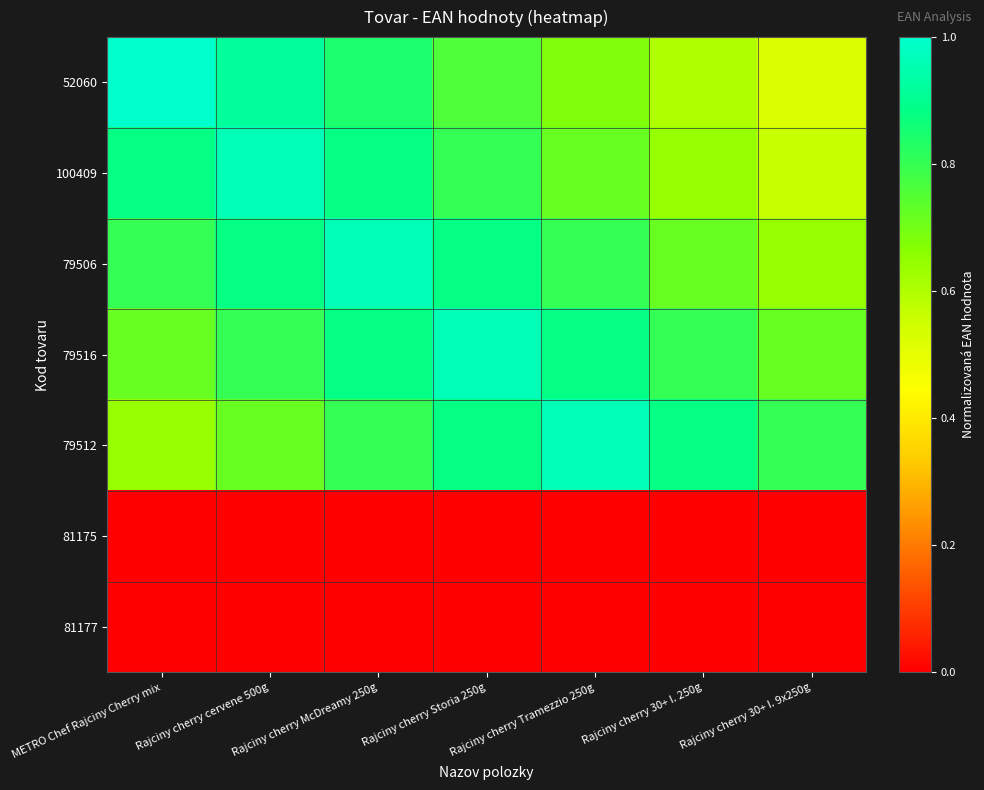

Which label corresponds to the largest value in the chart?

METRO Chef Rajciny Cherry mix